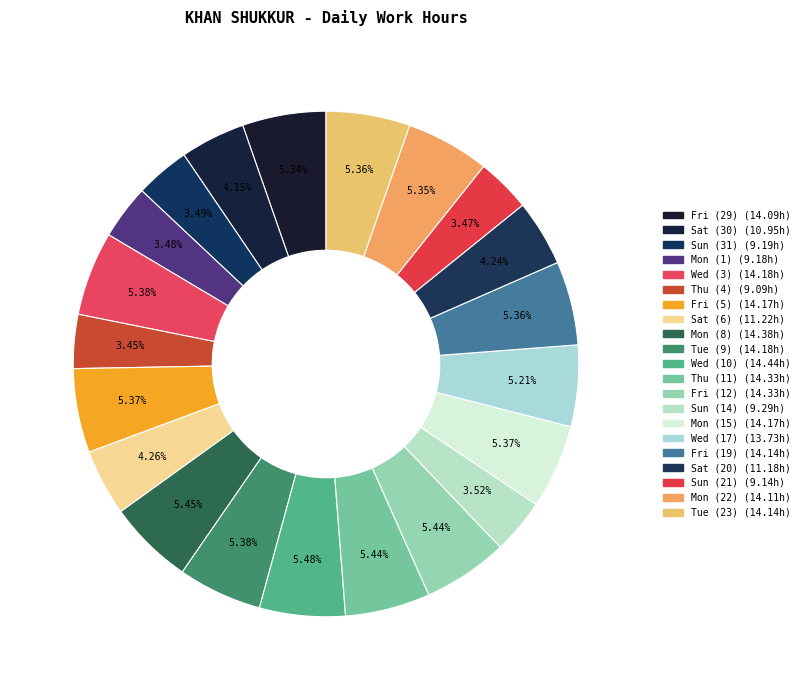

How many segments does this pie chart have?

21